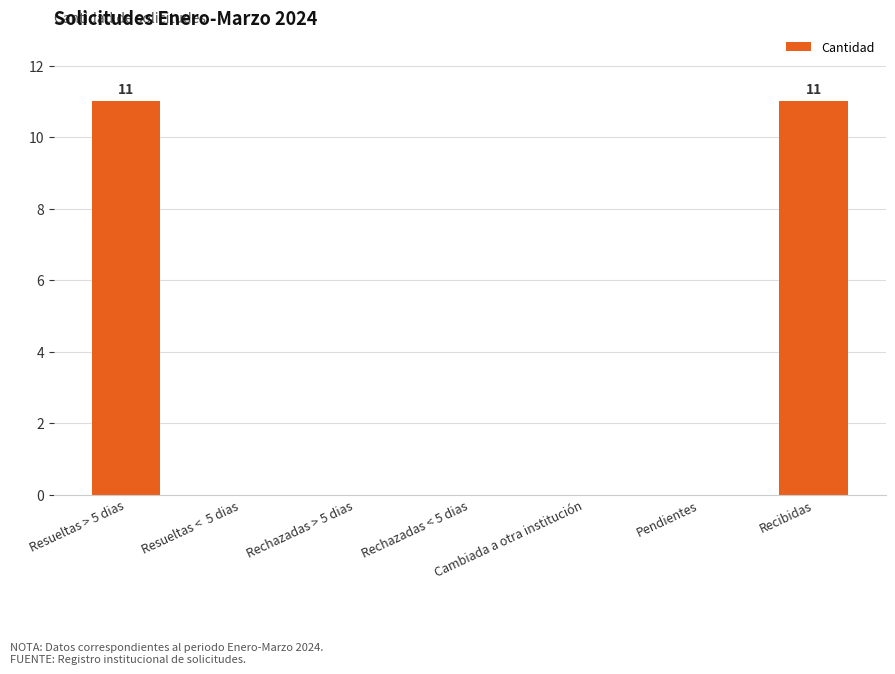

The chart shows a value of 6 at Cambiada a otra institución. True or false?

False